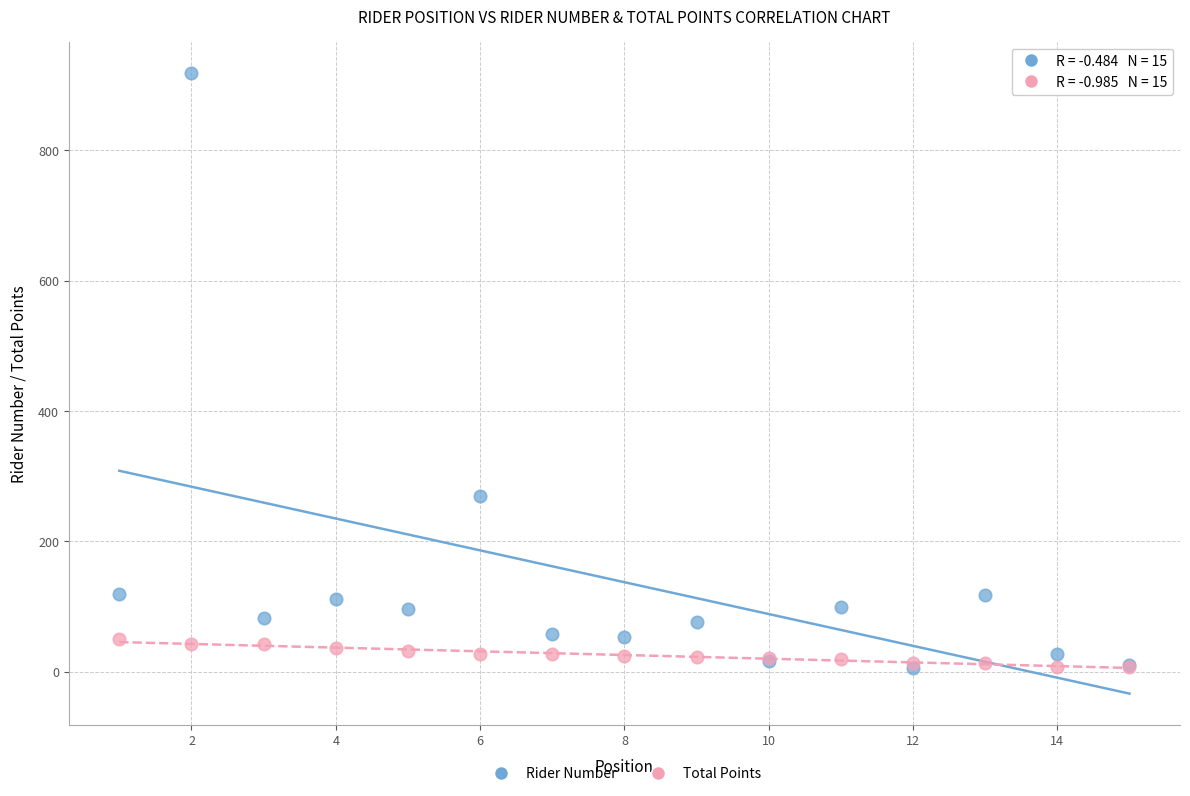

In the Rider Number series, what Y value is closest to 462?

269